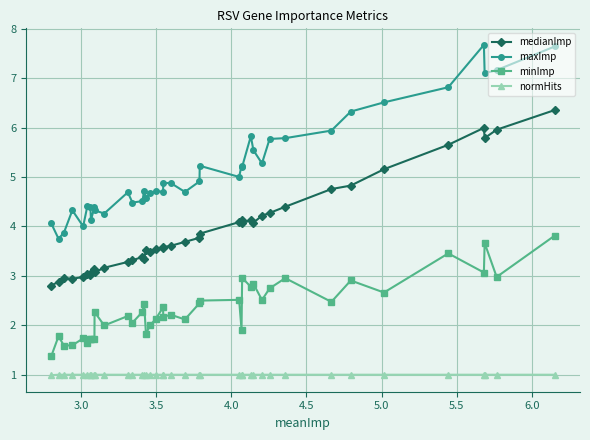

What is the minimum value for medianImp?

2.8